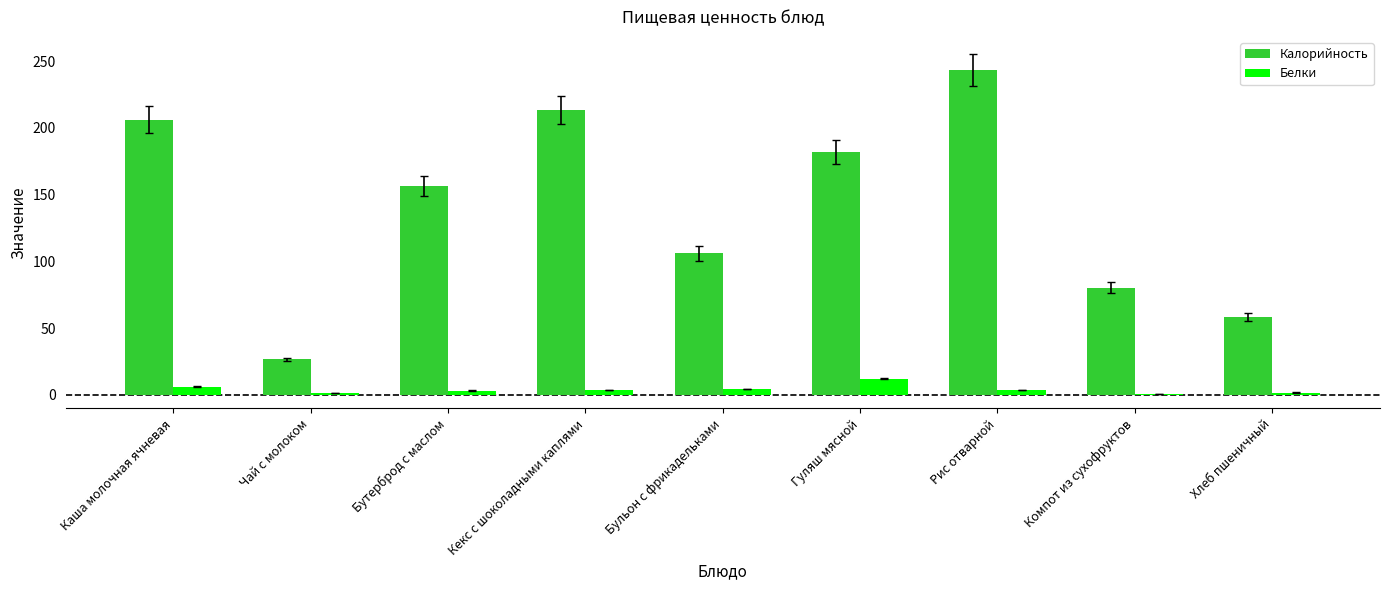

Where does the Белки series first go above 3?

Каша молочная ячневая